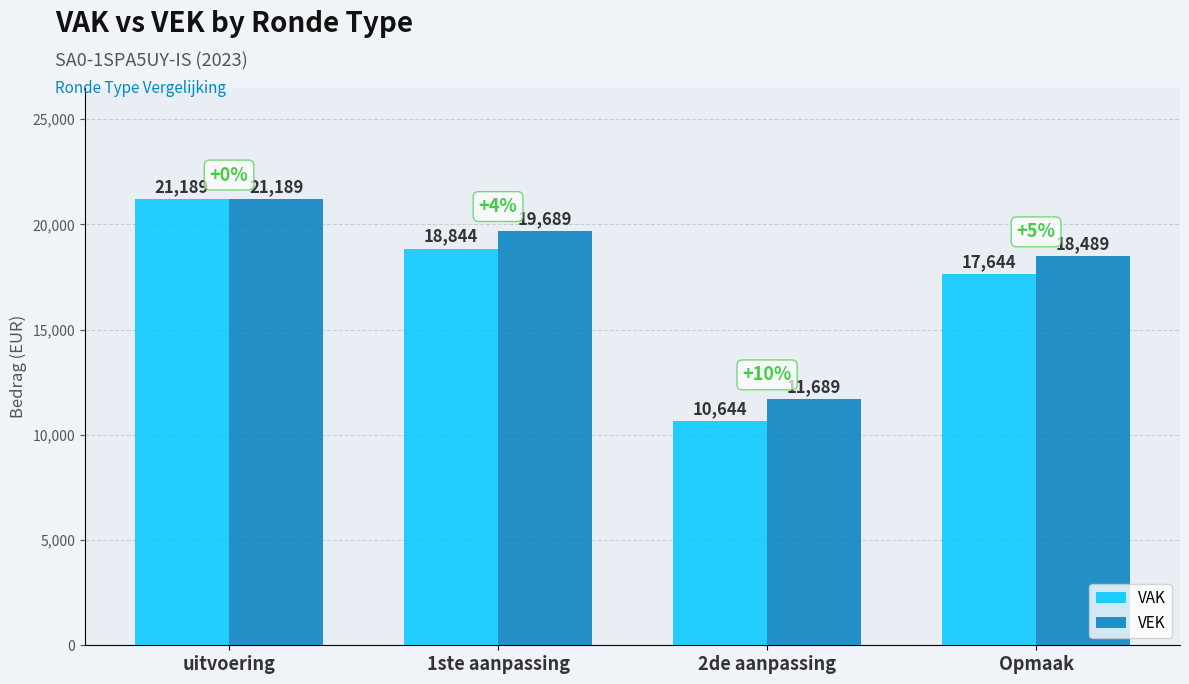

Count the number of data series in this chart.

2